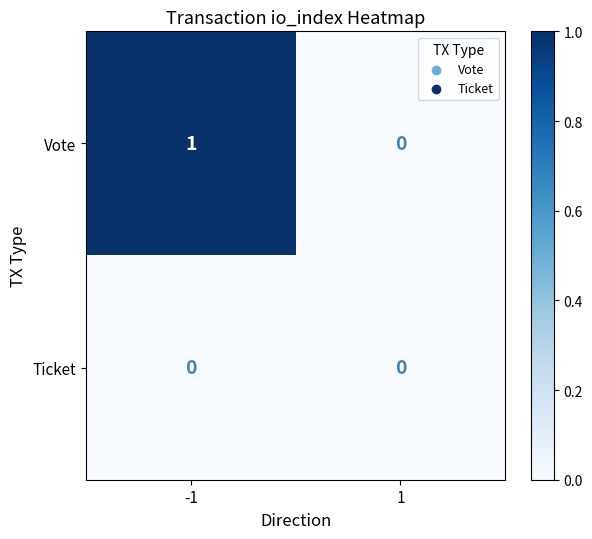

Is the value of Vote at -1 greater than the value of Ticket at 1?

Yes